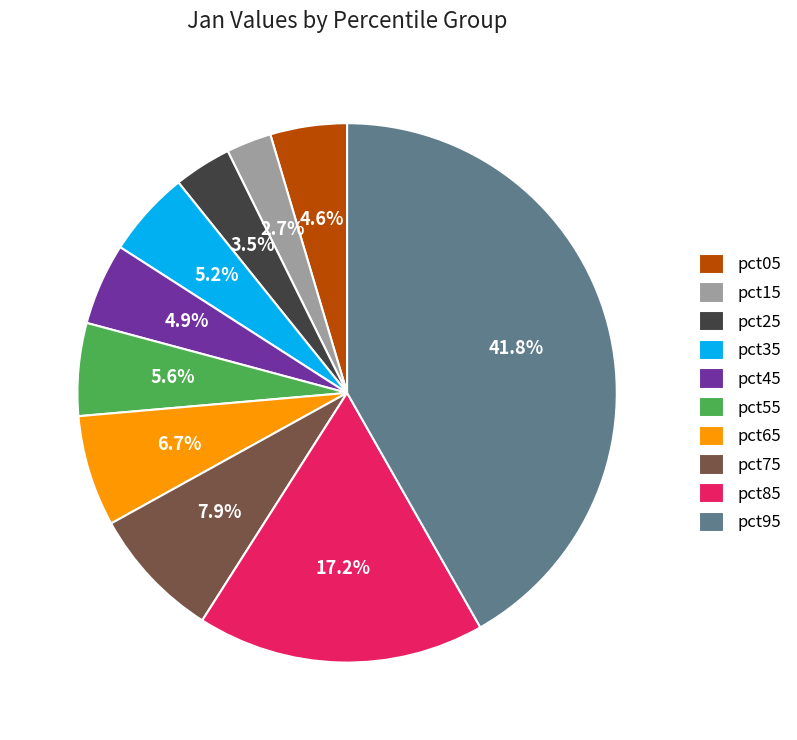

Do pct45 and pct25 together represent more than half of the pie?

No